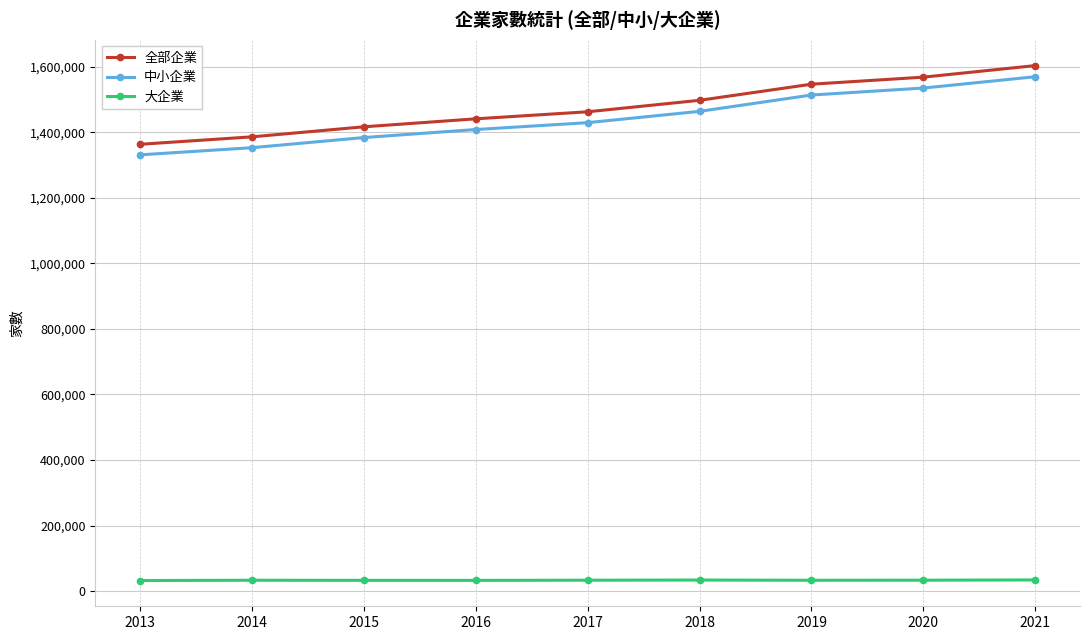

Which category has the lowest value in the 全部企業 series?

2013